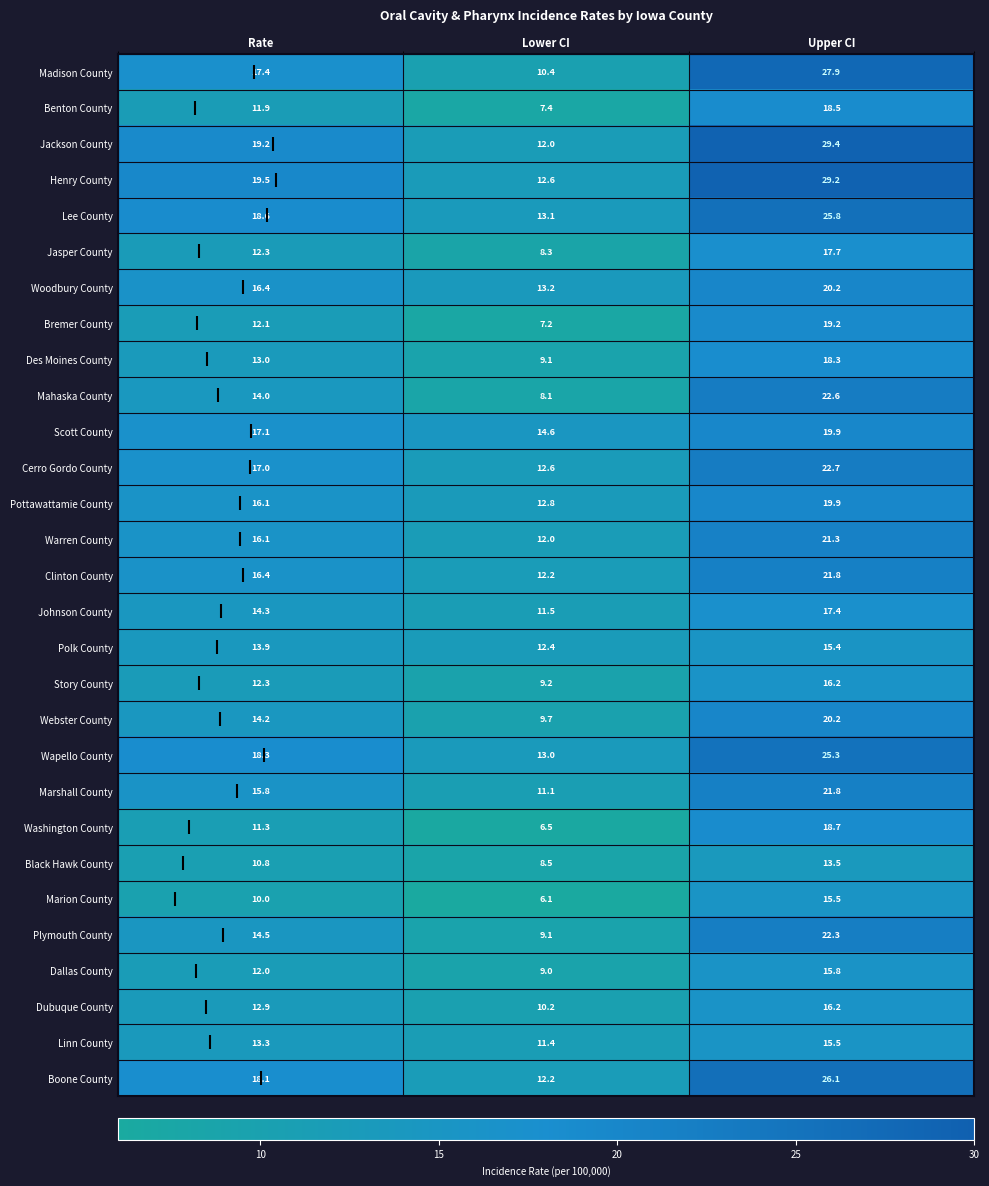

Where does the Boone County series first go above 18?

Rate